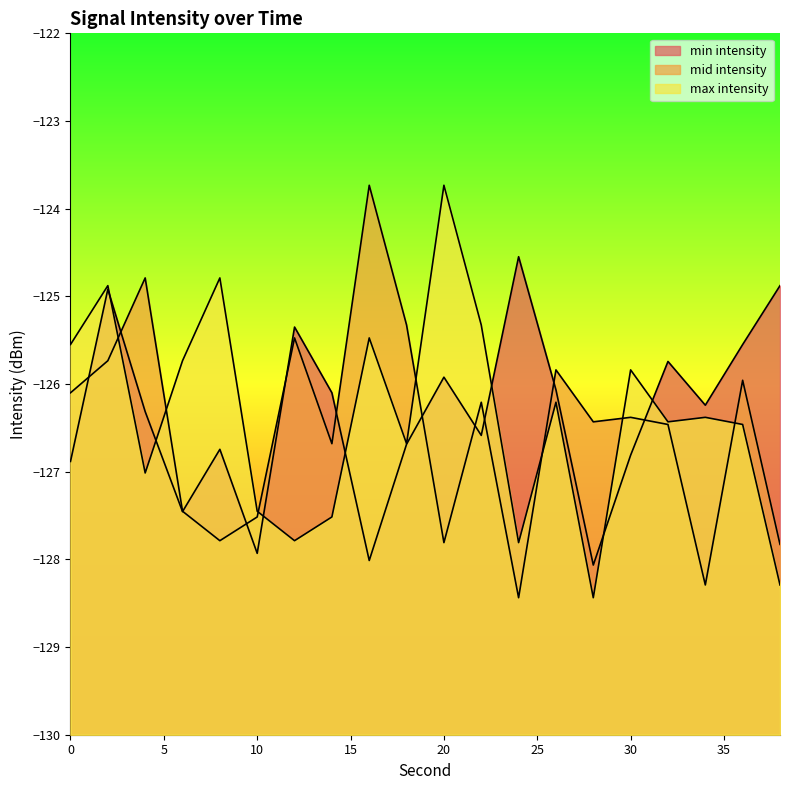

True or false: mid intensity and min intensity cross at least once.

True